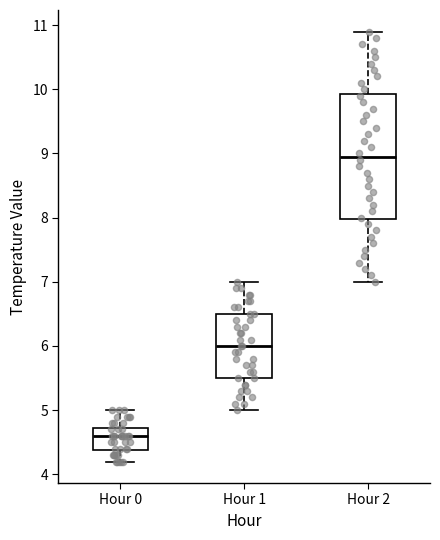

Reading left to right, transcribe this box plot: for each box, give where its median line is, the range the box spans, and where its two whiskers end, as read against the y-axis. The values are not printed on the chart, so give them approximately, as read against the axis.

Hour 0: median 4.6, box 4.4 to 4.7, whiskers 4.2 to 5.0
Hour 1: median 6.0, box 5.5 to 6.5, whiskers 5.0 to 7.0
Hour 2: median 9.0, box 8.0 to 9.9, whiskers 7.0 to 10.9